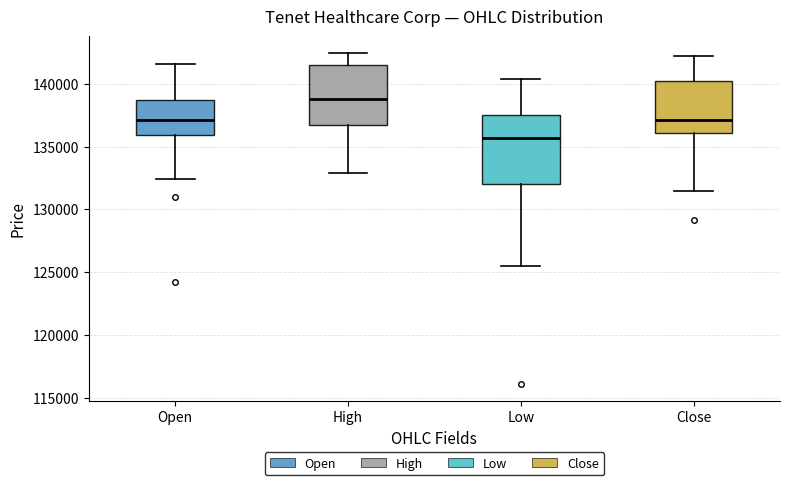

Comparing the boxes themselves (not the whiskers), which one is the tallest?

Low